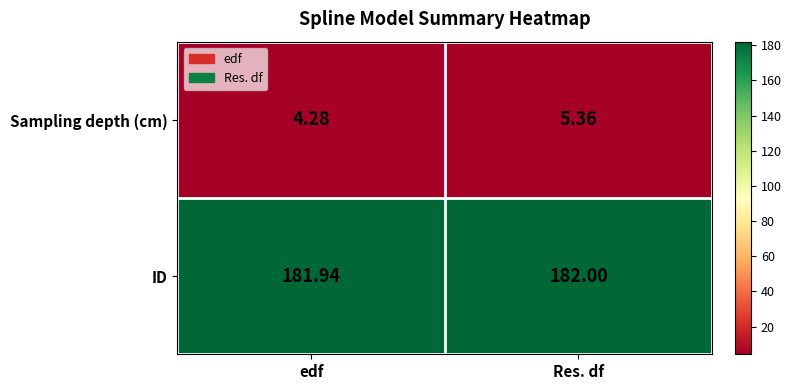

Between edf and Res. df, which series saw the biggest shift?

Sampling depth (cm)